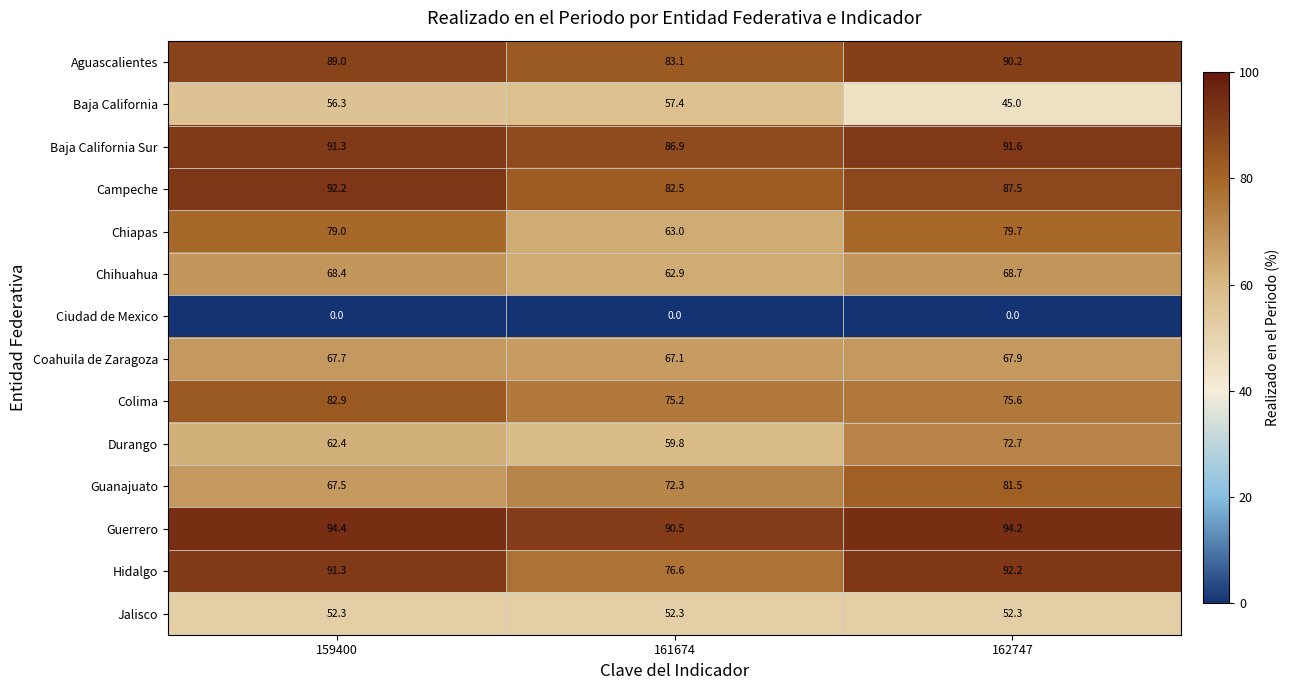

What is the total value across all series at 161674?

929.6